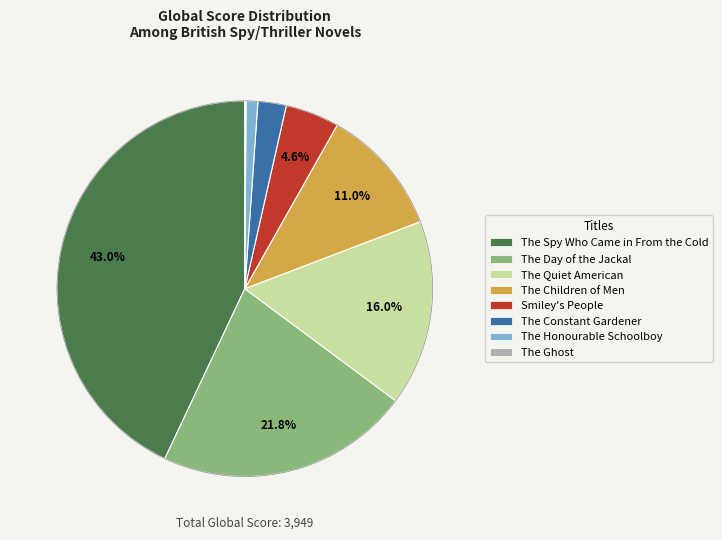

To the nearest percent, what is the combined percentage of The Constant Gardener and The Quiet American?

18%